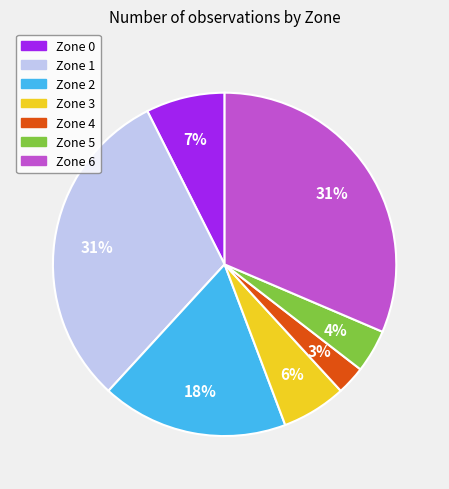

Does any single category account for the majority?

No